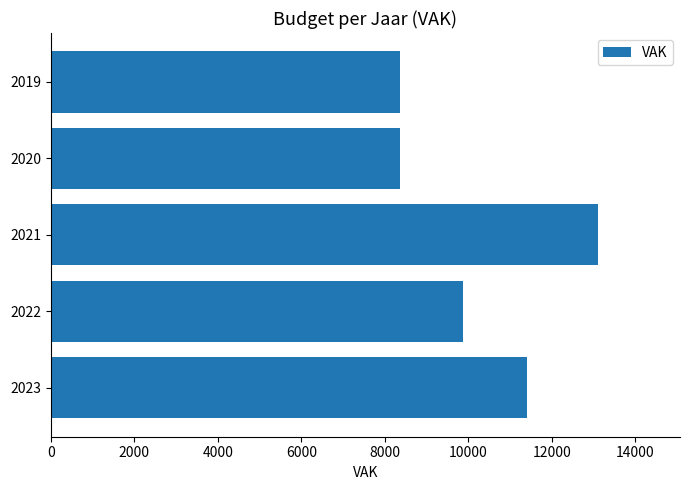

Where is the data nearest to the value 10730?

2023